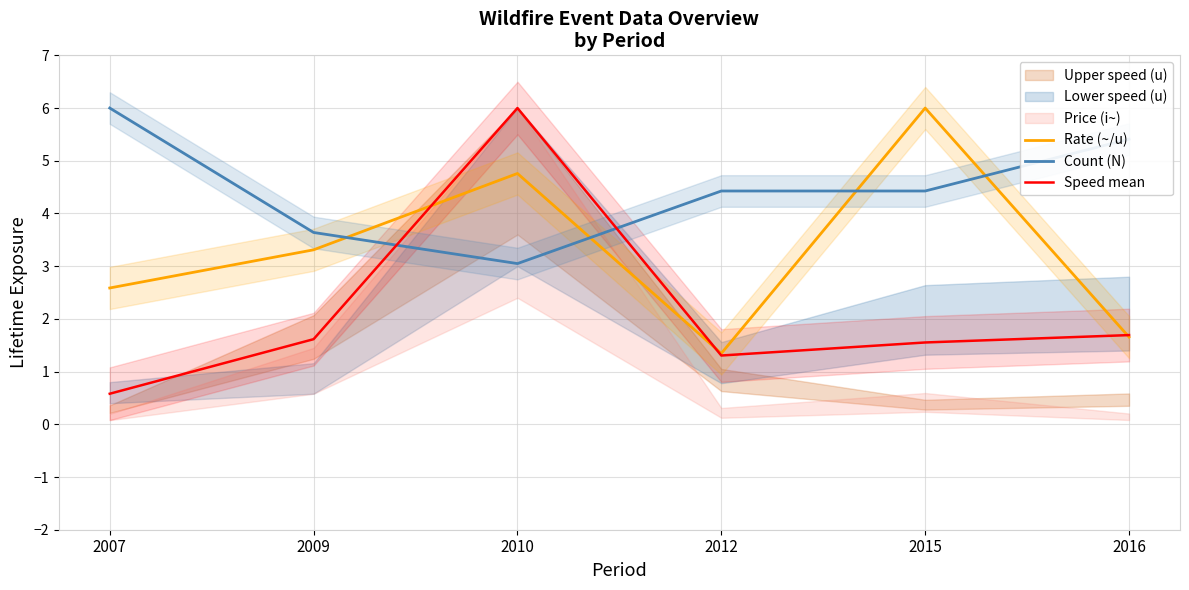

How many lines are shown in the chart?

3